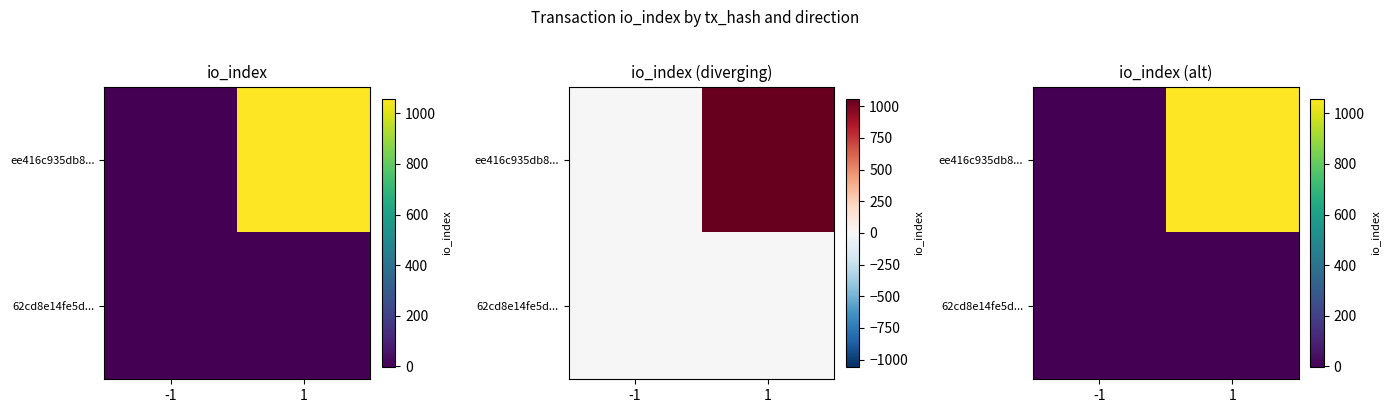

List the labels in order of ee416c935db8... value, largest first.

1, -1